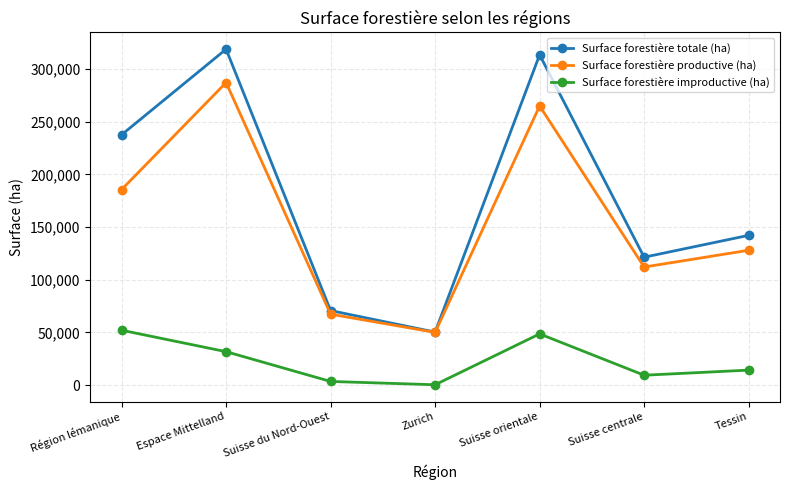

Where is the first local minimum for Surface forestière productive (ha)?

Zurich